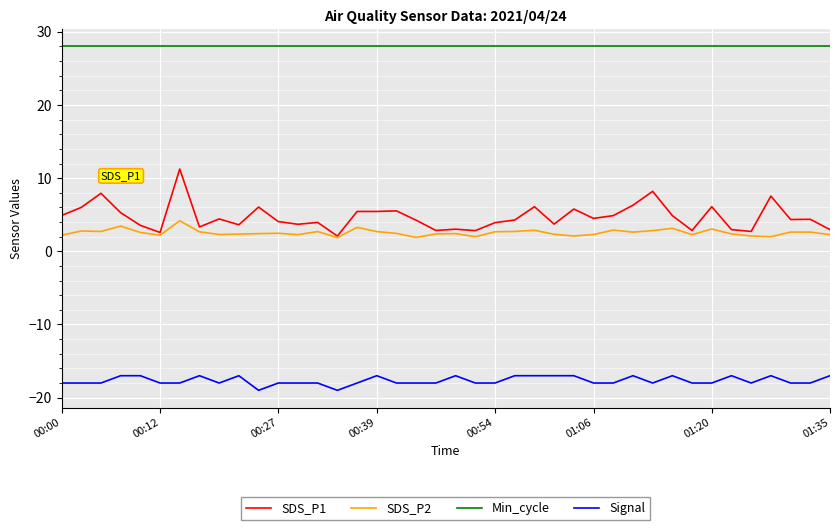

True or false: Signal and SDS_P2 intersect in this chart.

False